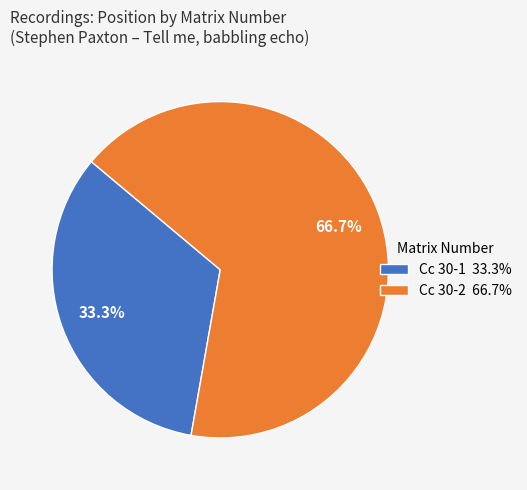

Which category has the biggest portion of the pie?

Cc 30-2